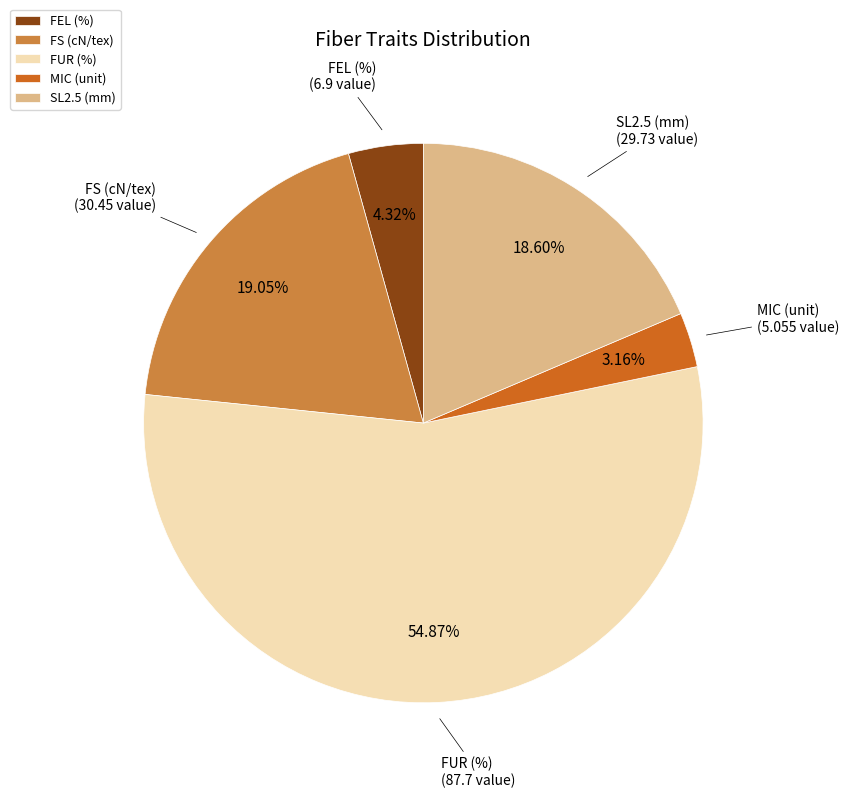

Which slice is the largest?

FUR (%)